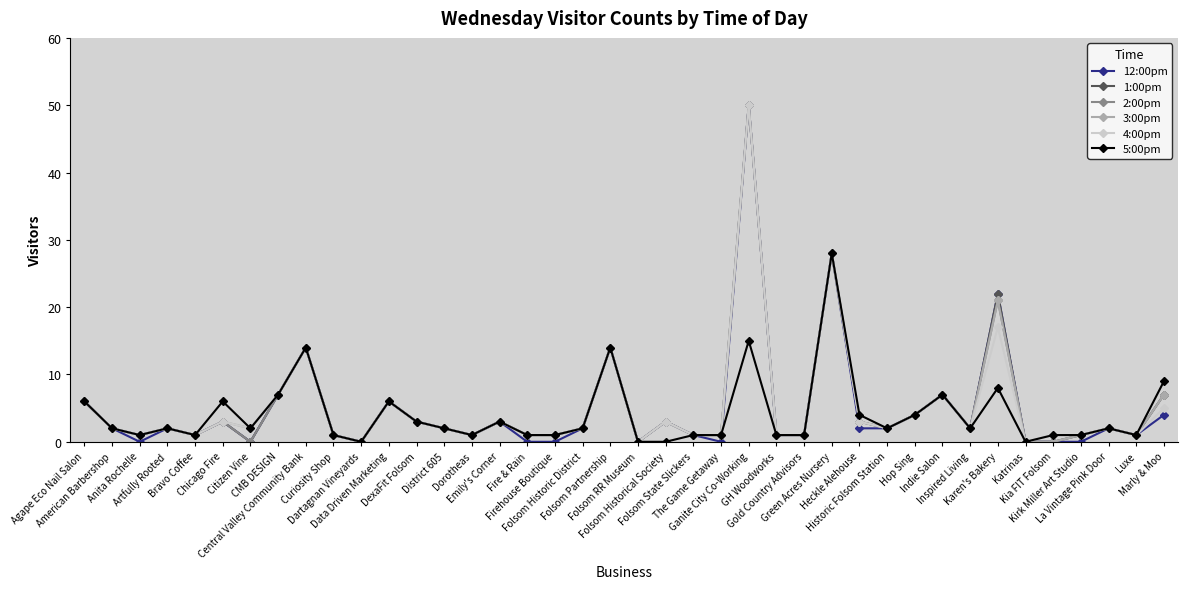

Is the value of 1:00pm at American Barbershop greater than the value of 2:00pm at Chicago Fire?

No